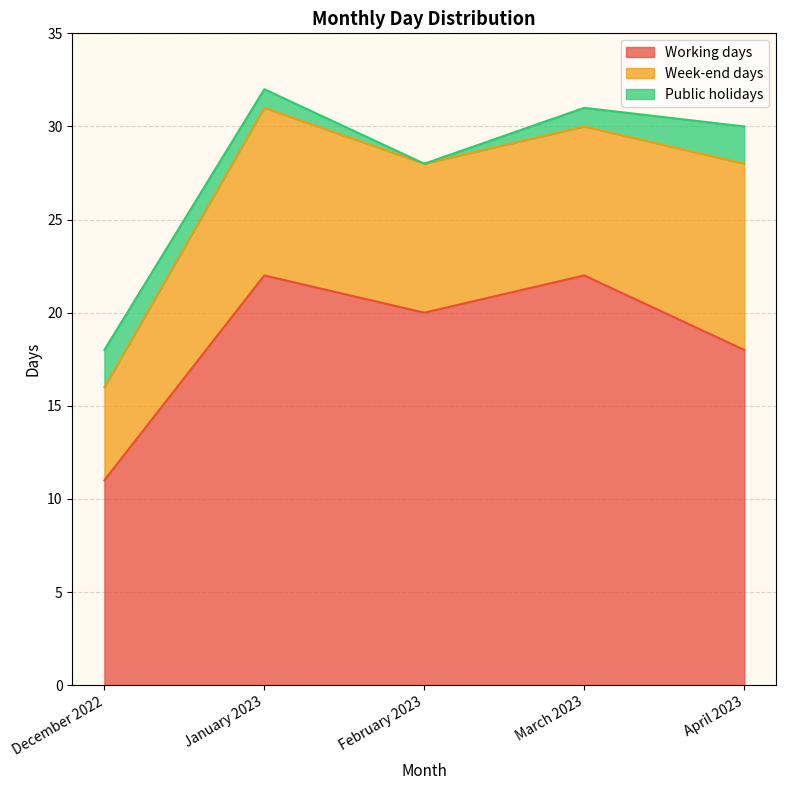

True or false: Public holidays and Week-end days cross at least once.

False